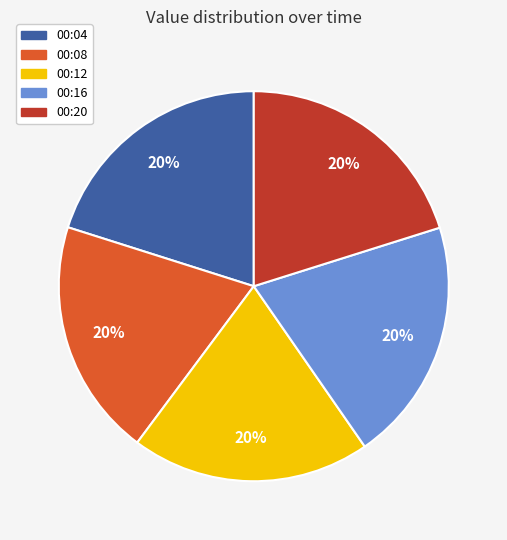

Approximately how many times larger is the value at 00:08 compared to 00:04?

1.0